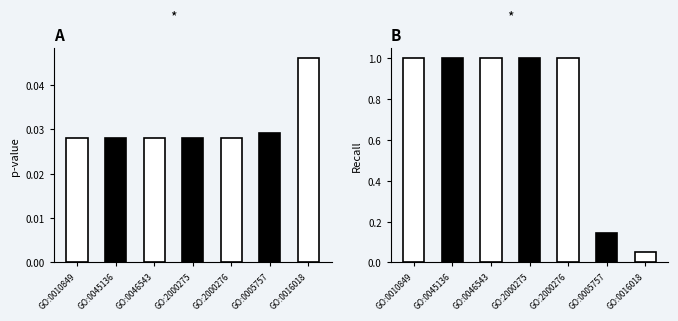

Which series has the largest total across all categories?

recall